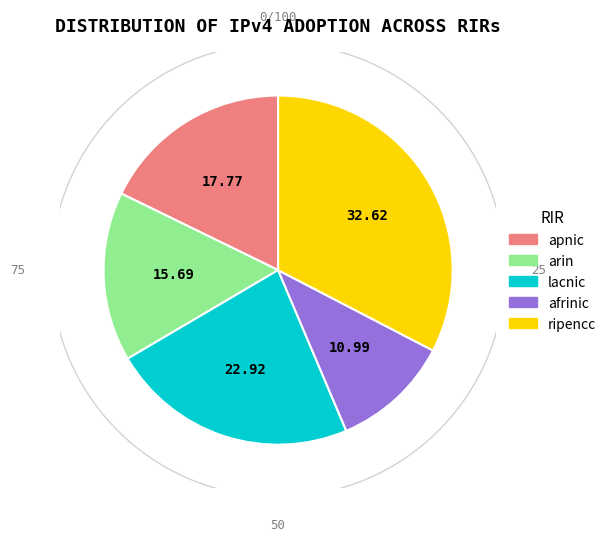

What is the largest slice in the pie chart?

ripencc